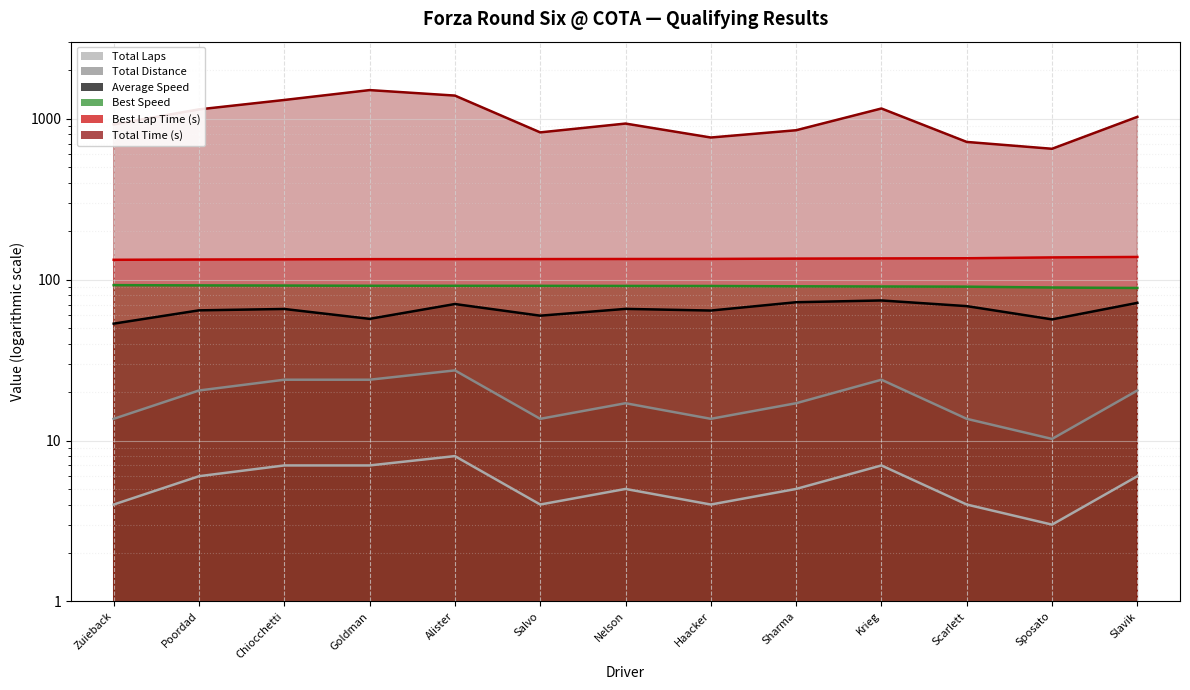

What are all the series names shown in the legend?

Total Laps, Total Time (s), Best Lap Time (s), Best Speed, Average Speed, Total Distance